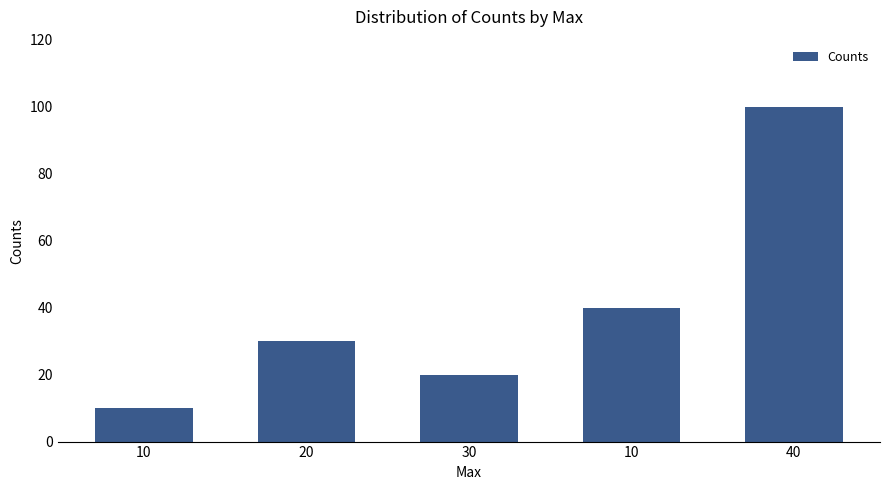

Count the number of categories in the chart.

5